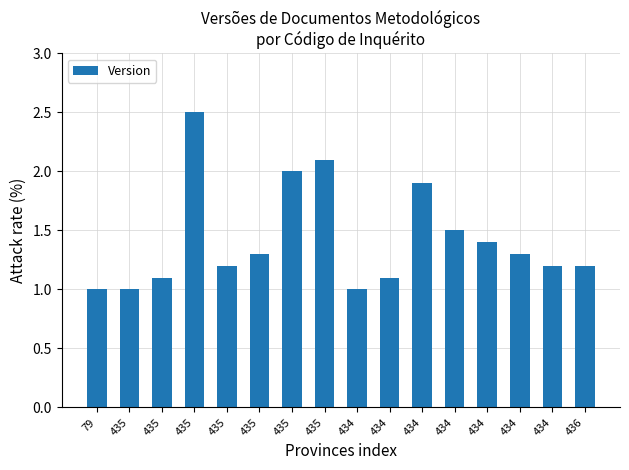

What is the minimum value shown in the chart?

1.0